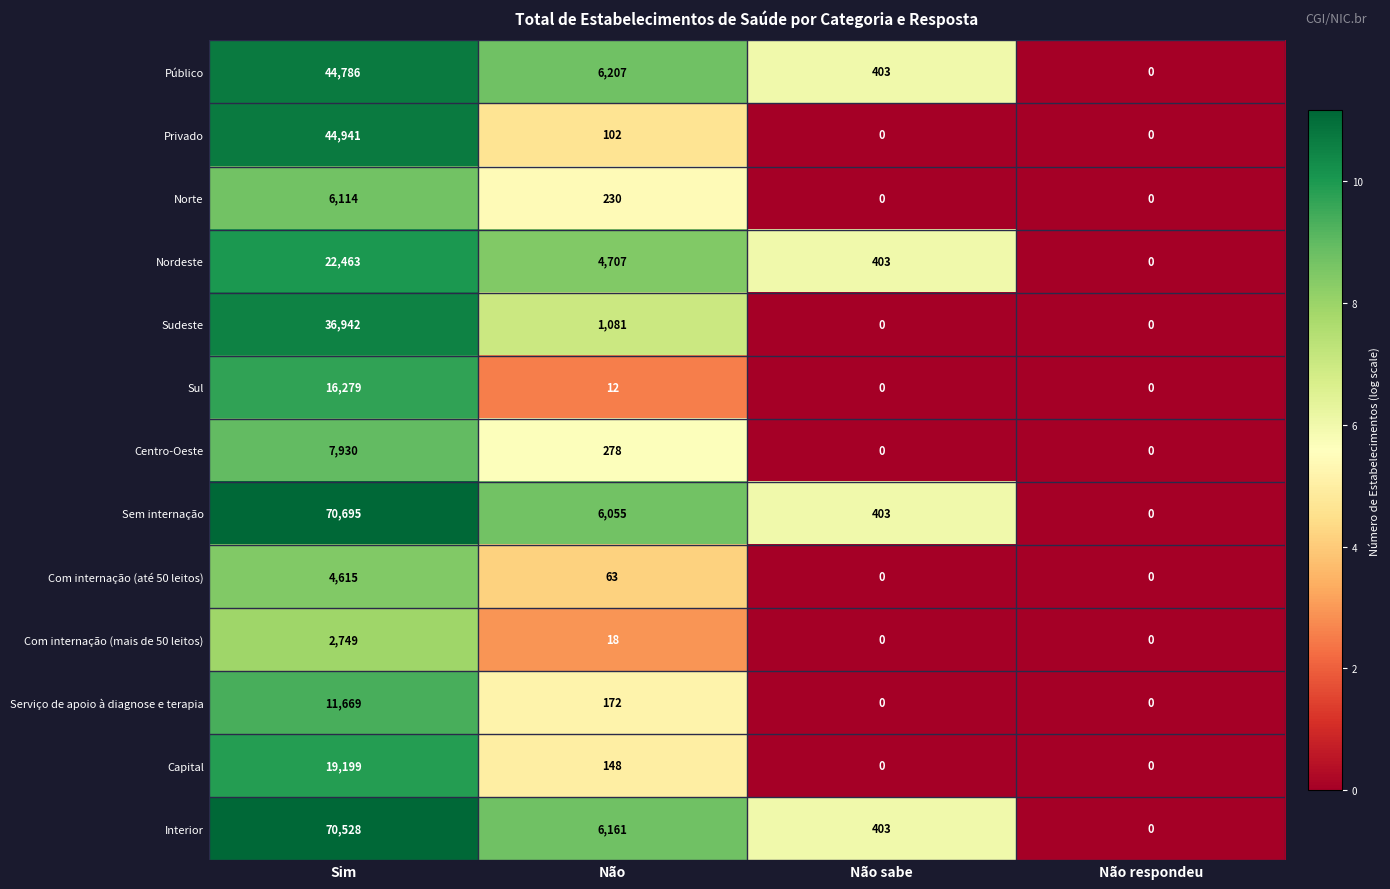

Rank the series at Sim from lowest to highest value.

Com internação (mais de 50 leitos), Com internação (até 50 leitos), Norte, Centro-Oeste, Serviço de apoio à diagnose e terapia, Sul, Capital, Nordeste, Sudeste, Público, Privado, Interior, Sem internação